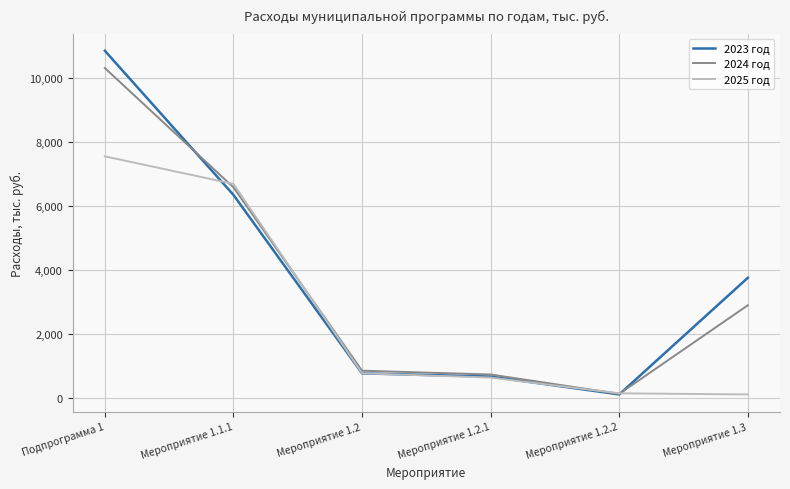

How many lines are shown in the chart?

3